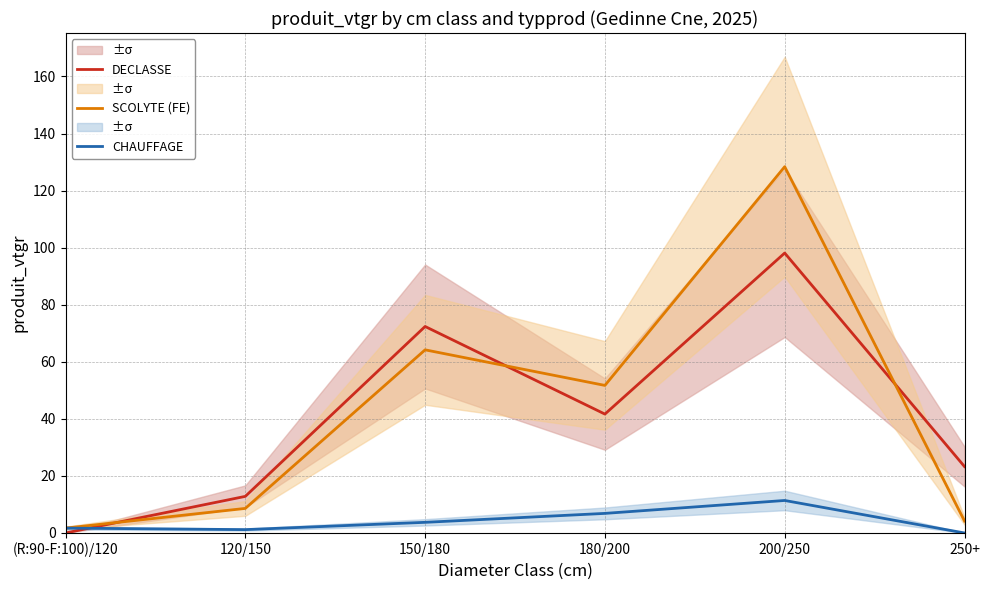

How many values in DECLASSE are above zero?

5